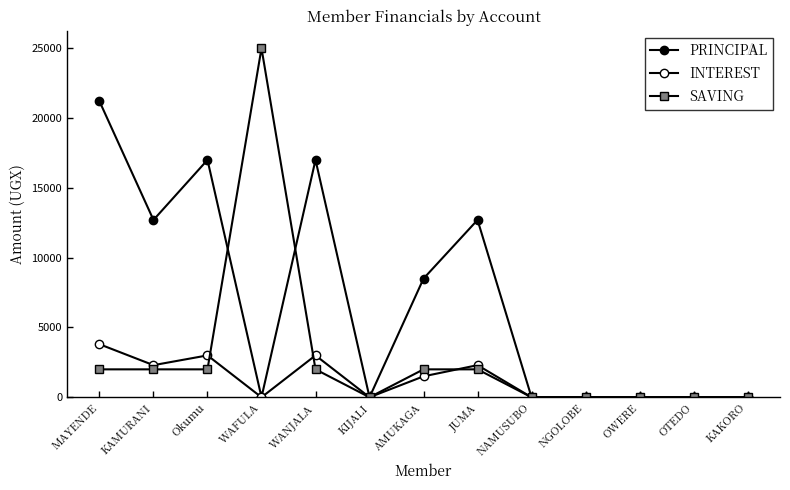

How many series are shown in this chart?

3